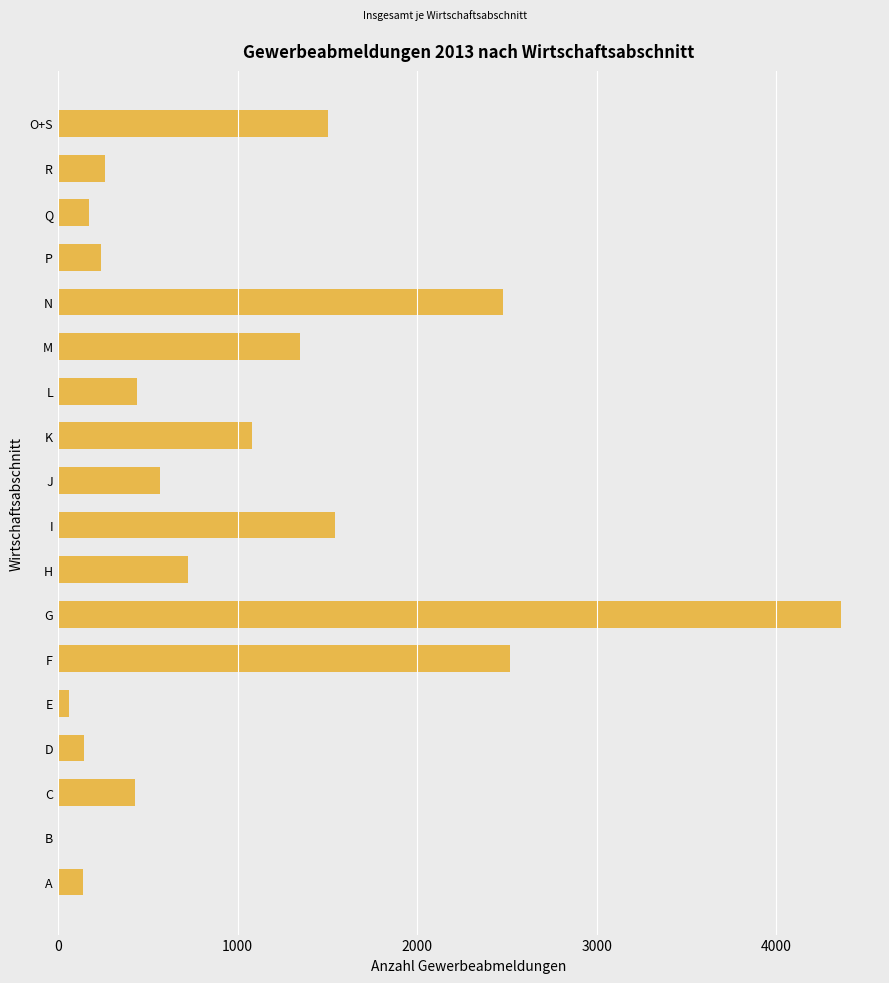

Which category has the highest value across all series?

G